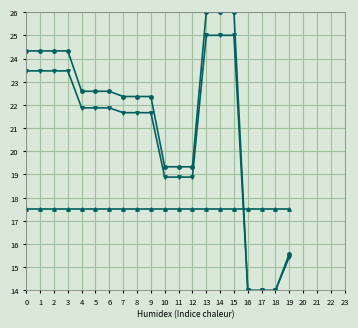

What is the maximum value shown in the chart?

26.0